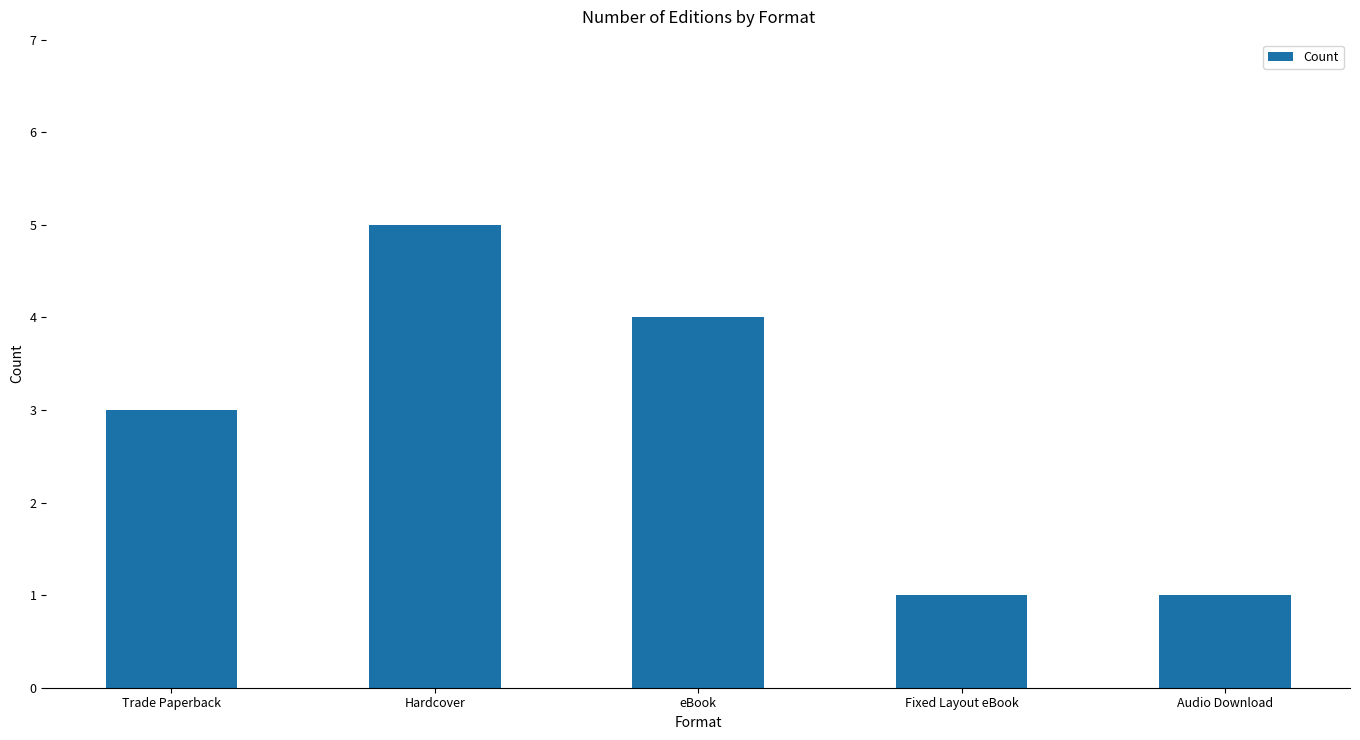

Reading right to left, extract all data points from this chart.

1	1	4	5	3